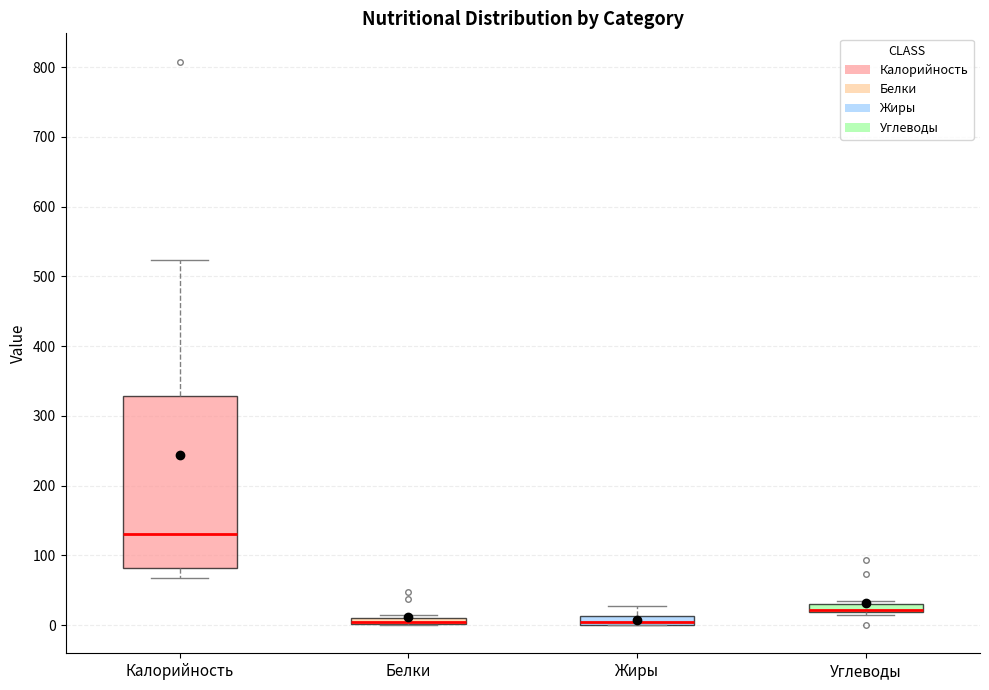

Comparing the boxes themselves (not the whiskers), which one is the tallest?

Калорийность